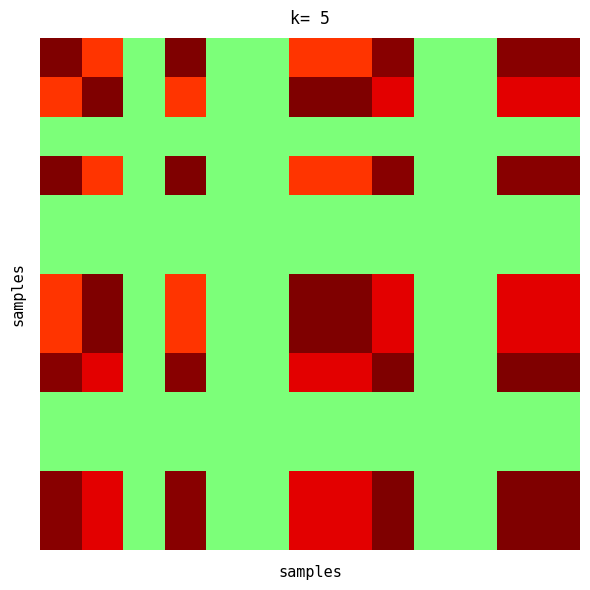

At which category is the sum across all series the highest?

11